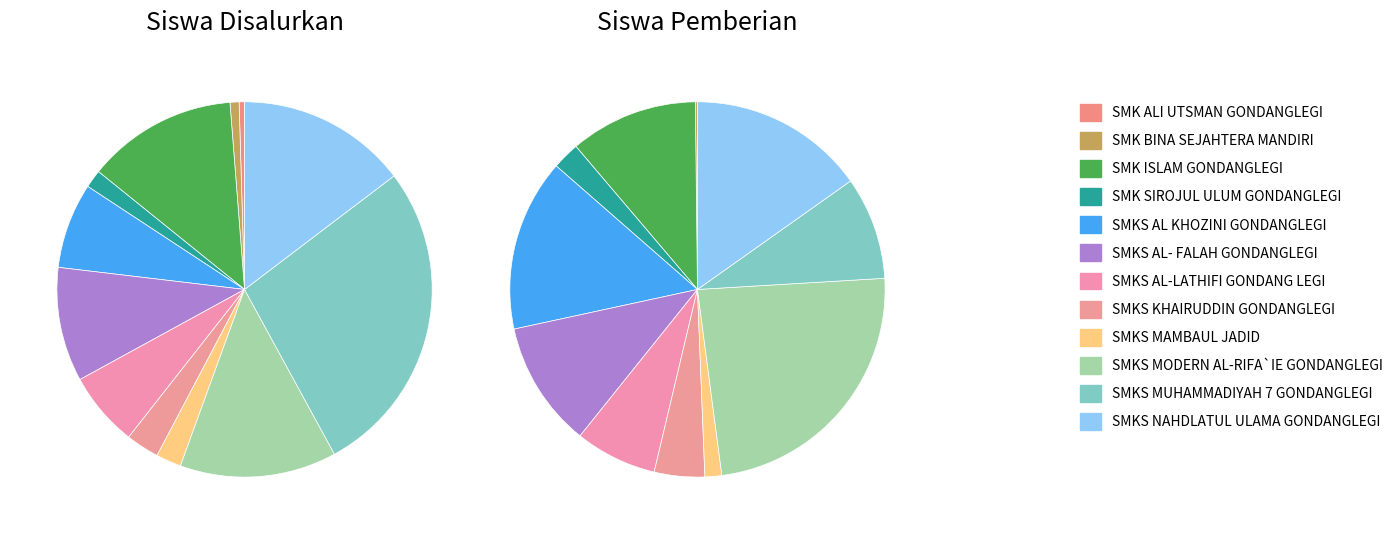

To the nearest percent, what is the combined percentage of SMK ISLAM GONDANGLEGI and SMKS AL- FALAH GONDANGLEGI?

23%